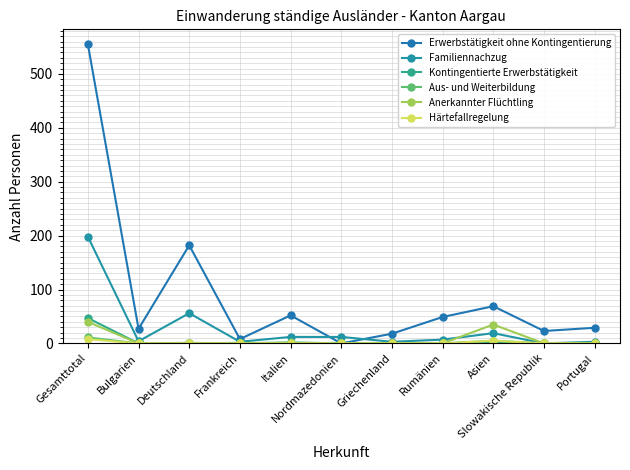

How many lines are shown in the chart?

6